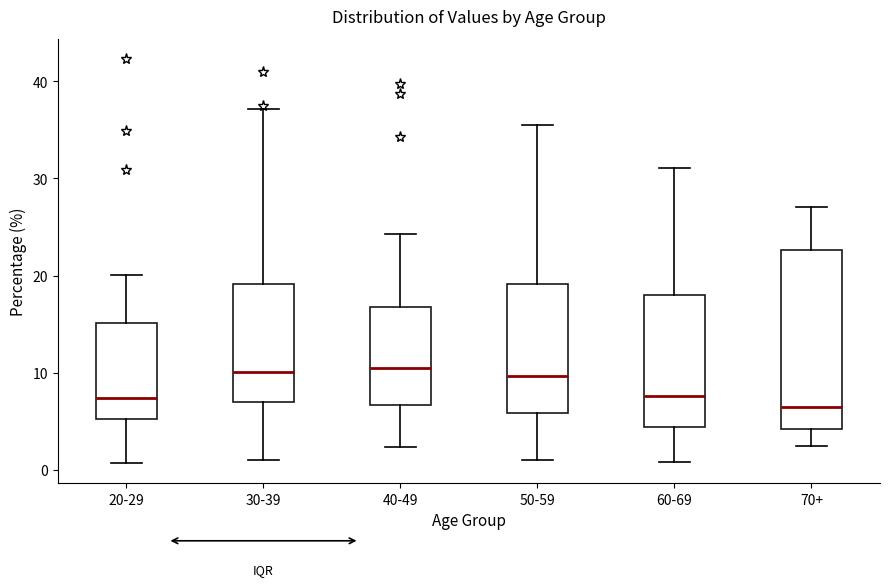

Reading left to right, read every box against the y-axis: the position of its median line, the range the box covers, and the ends of its whiskers. The values are not printed on the chart, so give them approximately, as read against the axis.

20-29: median 7, box 5 to 15, whiskers 1 to 20
30-39: median 10, box 7 to 19, whiskers 1 to 37
40-49: median 11, box 7 to 17, whiskers 2 to 24
50-59: median 10, box 6 to 19, whiskers 1 to 36
60-69: median 8, box 4 to 18, whiskers 1 to 31
70+: median 7, box 4 to 23, whiskers 2 to 27